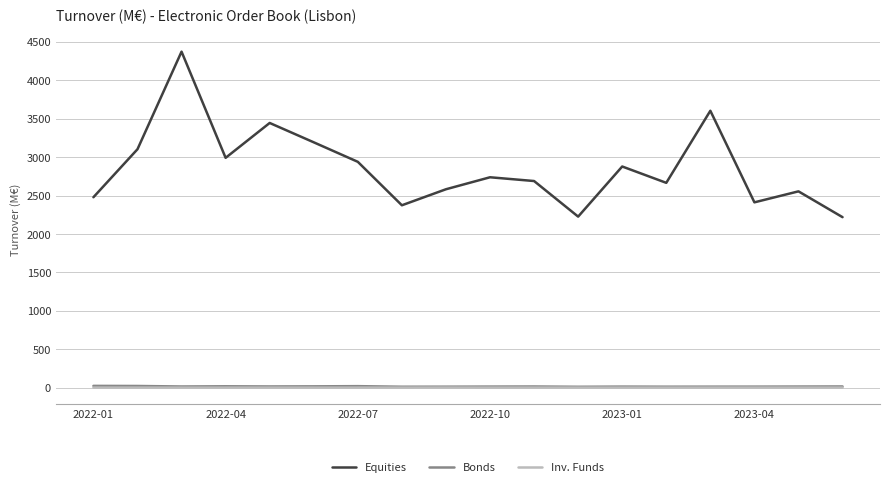

What is the greatest value displayed?

4372.3